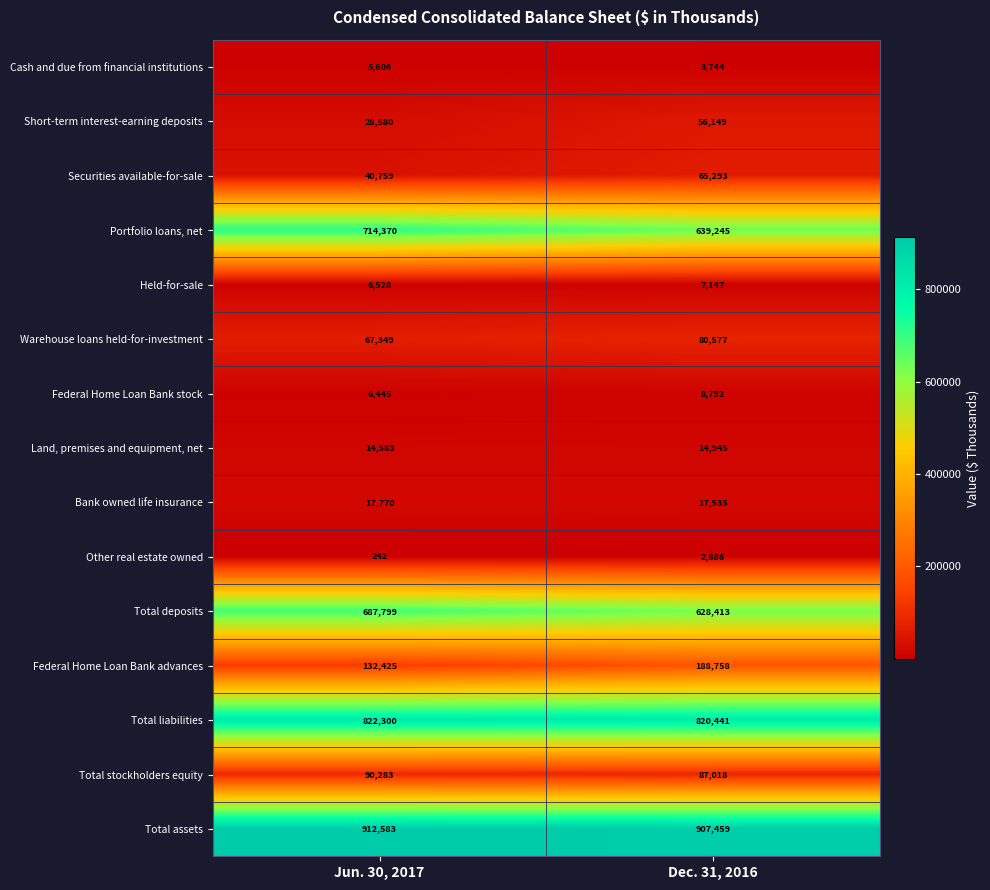

What is the average value of the Portfolio loans, net series?

676808